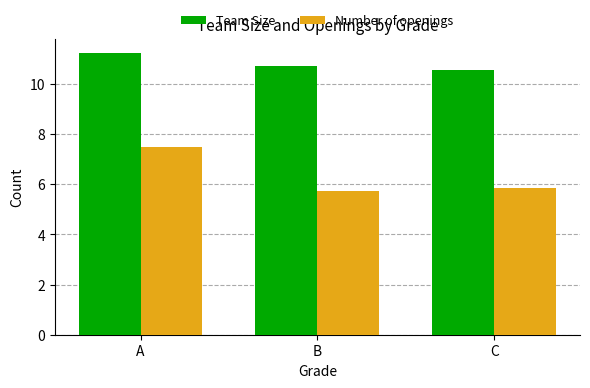

At which category does the chart reach its peak across all series?

A